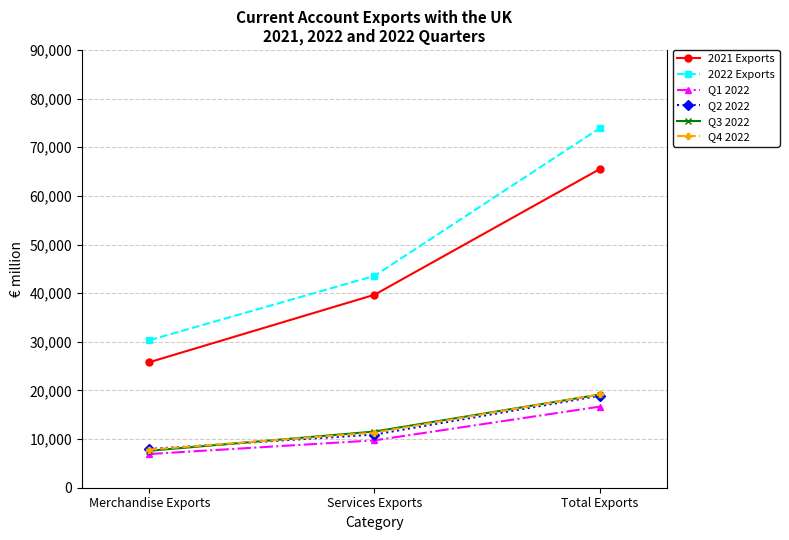

What is the approximate value of 2022 Exports at Merchandise Exports, to the nearest 50?

30350